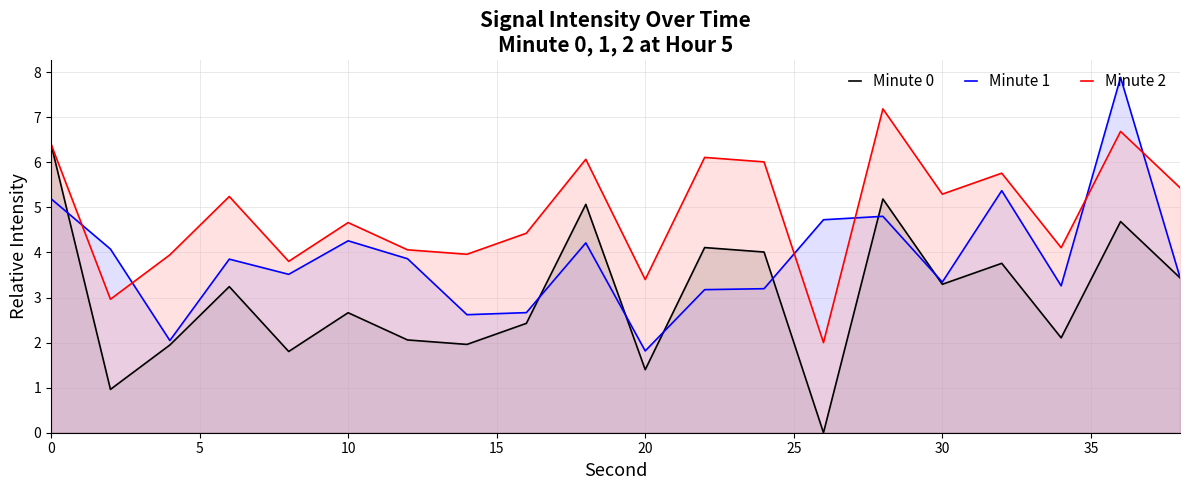

How many values in the Minute 2 series exceed 5?

10